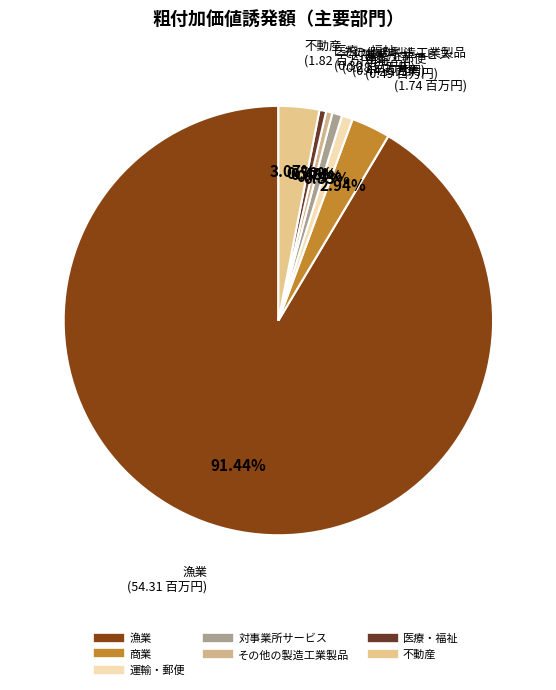

What is the majority slice?

漁業